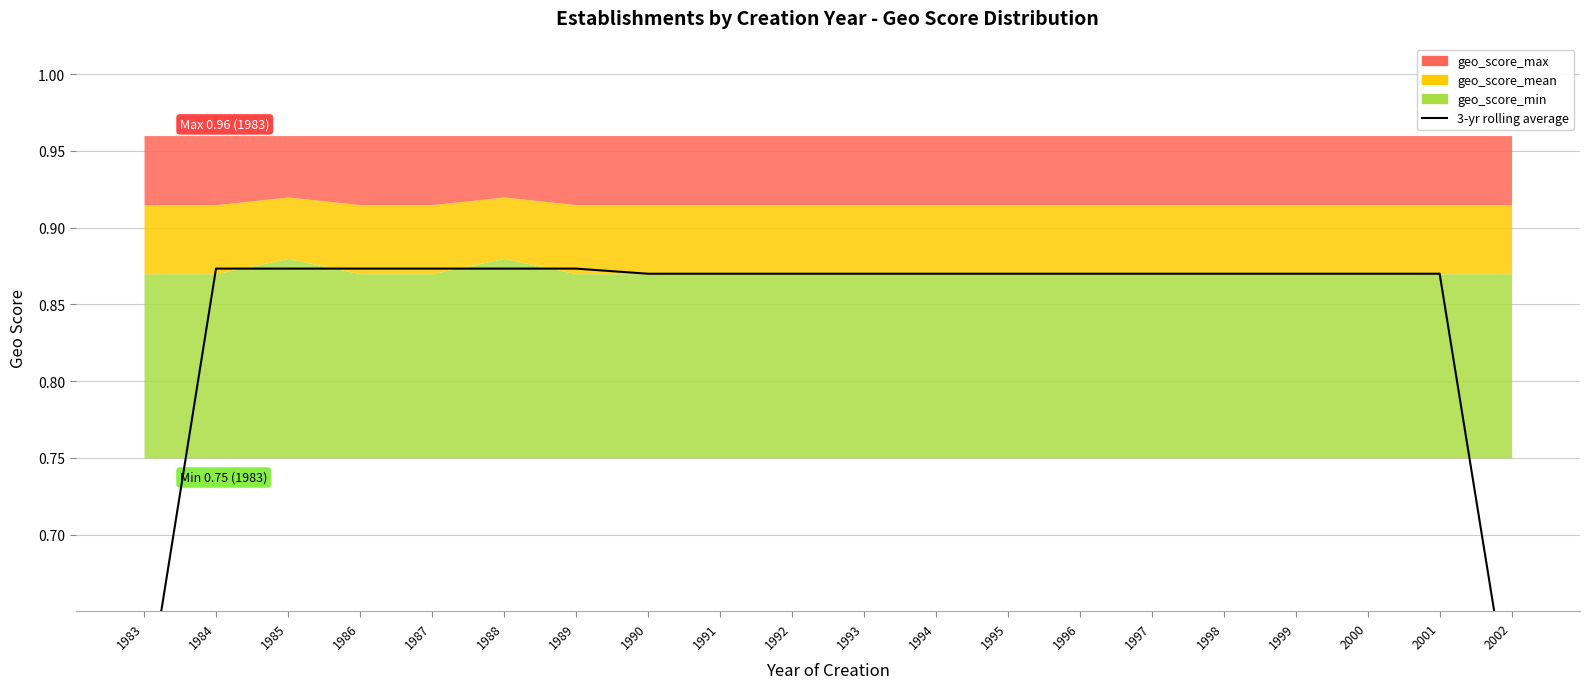

Rank the categories by value from highest to lowest.

1984, 1985, 1986, 1987, 1988, 1989, 1990, 1991, 1992, 1993, 1994, 1995, 1996, 1997, 1998, 1999, 2000, 2001, 1983, 2002